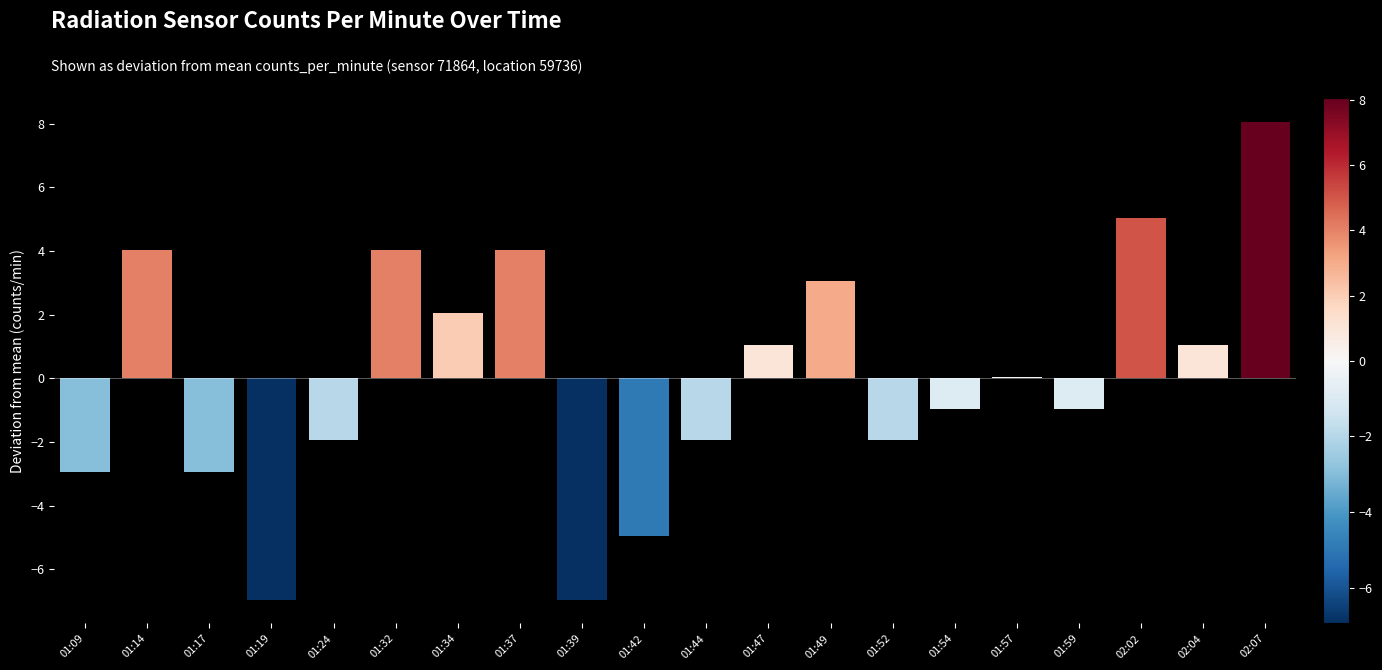

Which has a higher value, 01:37 or 01:19?

01:37